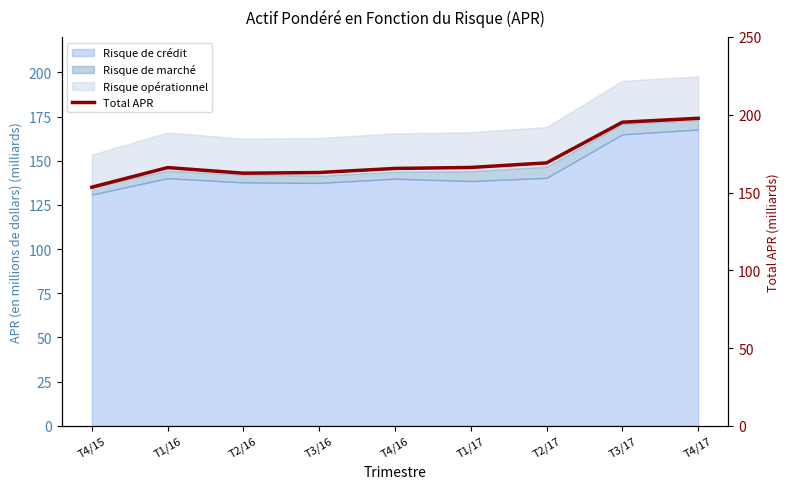

Which label corresponds to the smallest value in the chart?

T4/15